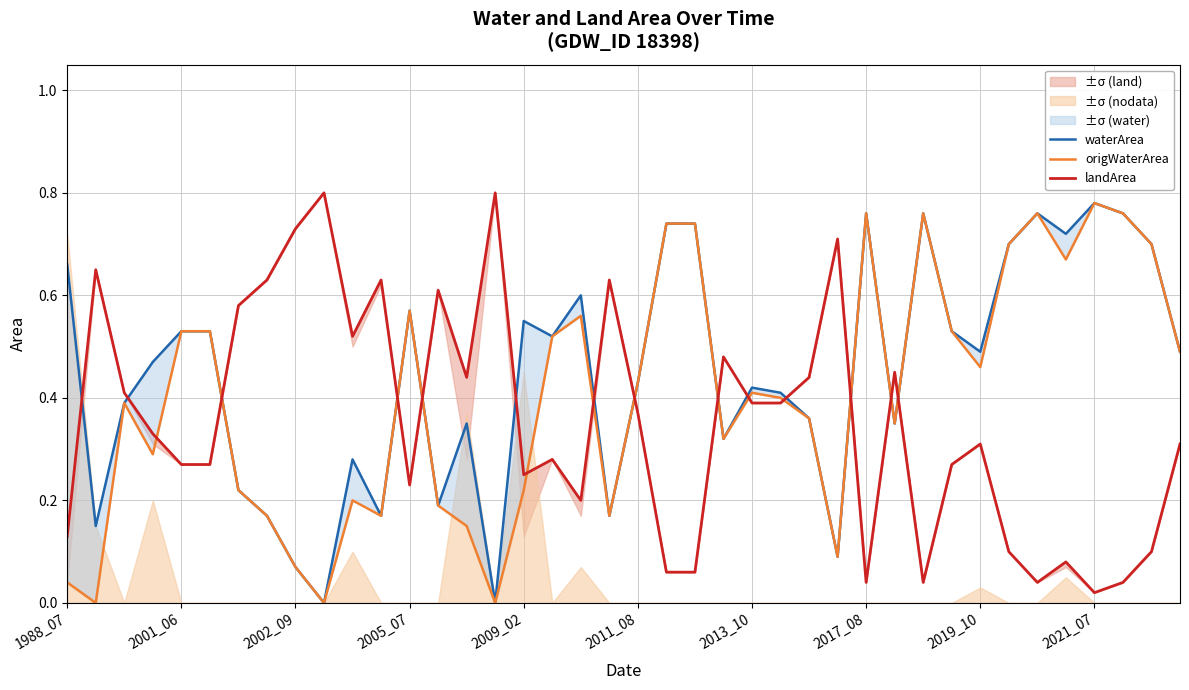

Which series has the largest range (max minus min)?

waterArea